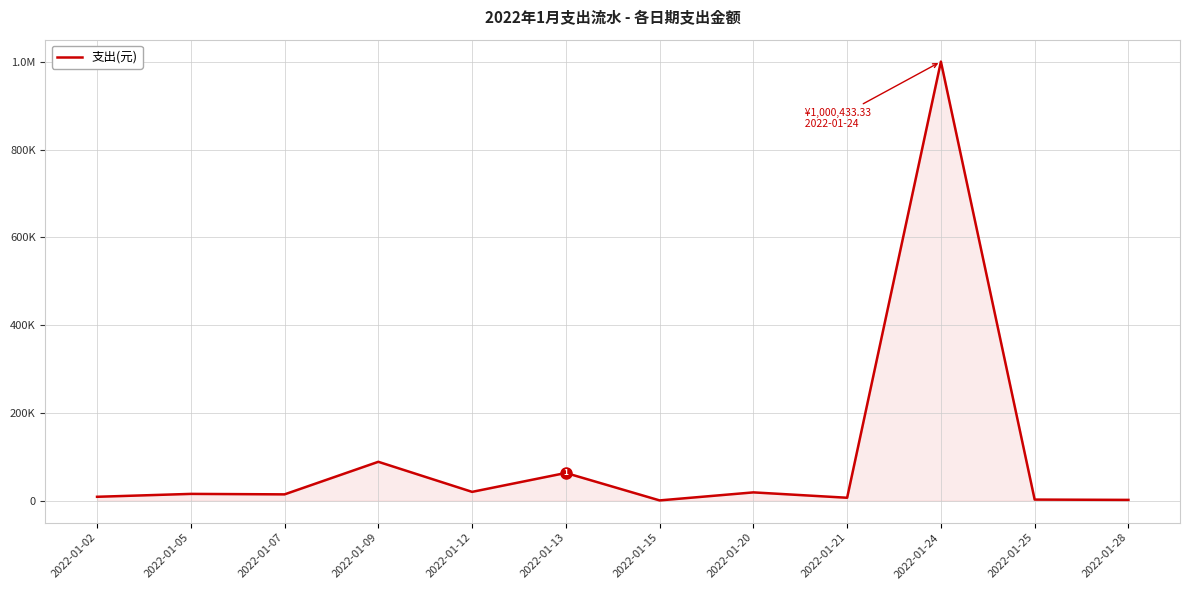

Does the chart have visible grid lines?

Yes